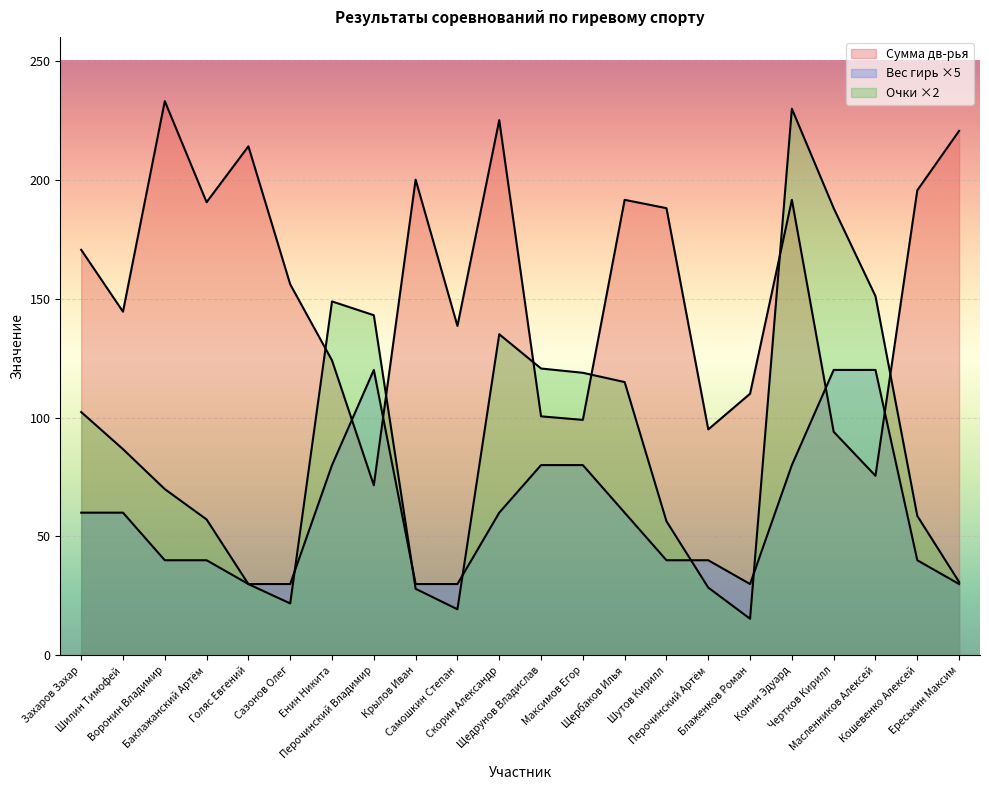

True or false: Вес гирь and Очки intersect in this chart.

True